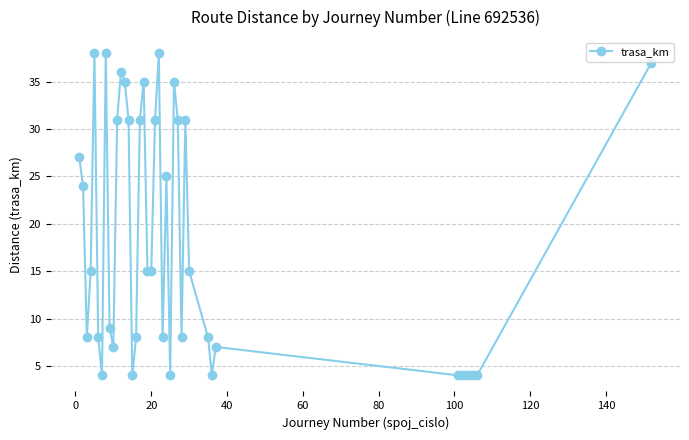

True or false: the data has more than 2 interior local peaks.

True